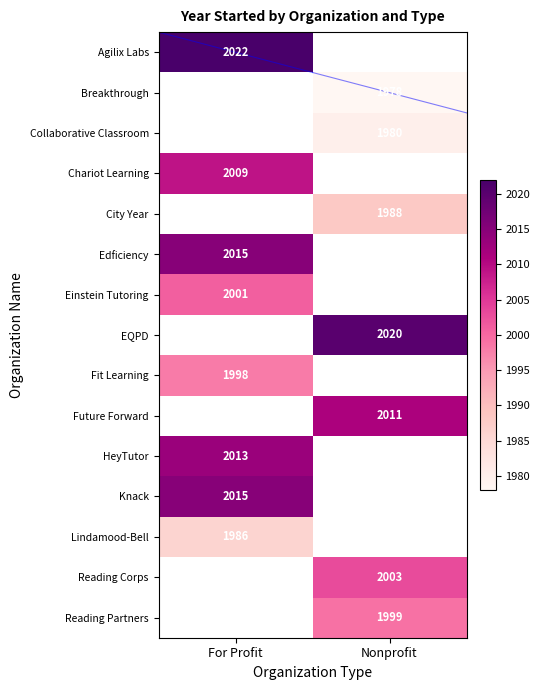

Is it true that Edficiency equals 2015 at For Profit?

True